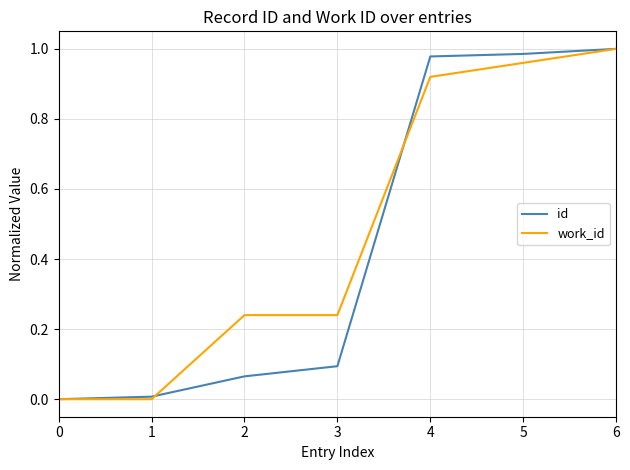

Is it true that id equals 0.0 at 2?

False